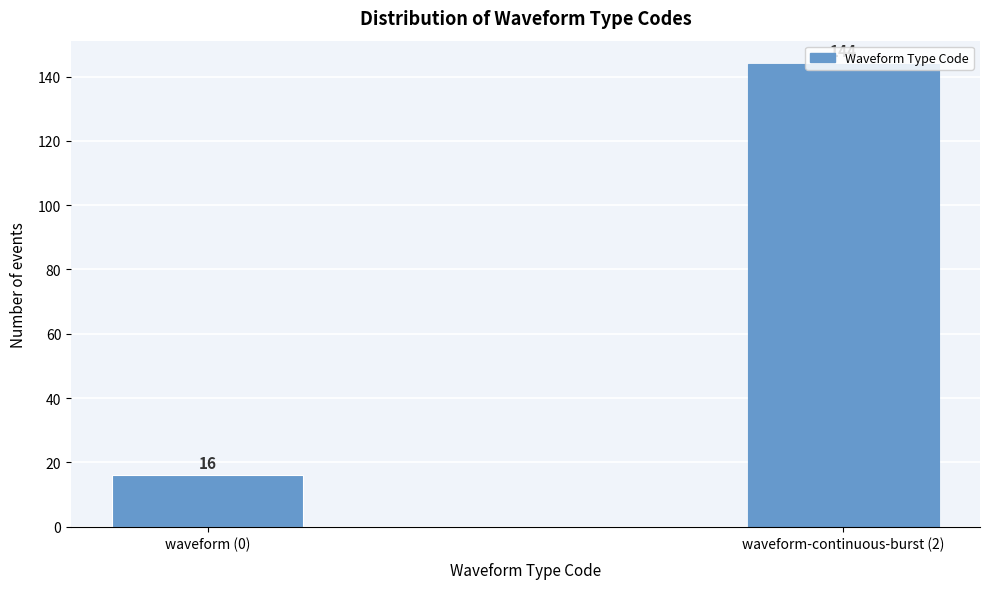

What position from the right is waveform (0)?

2